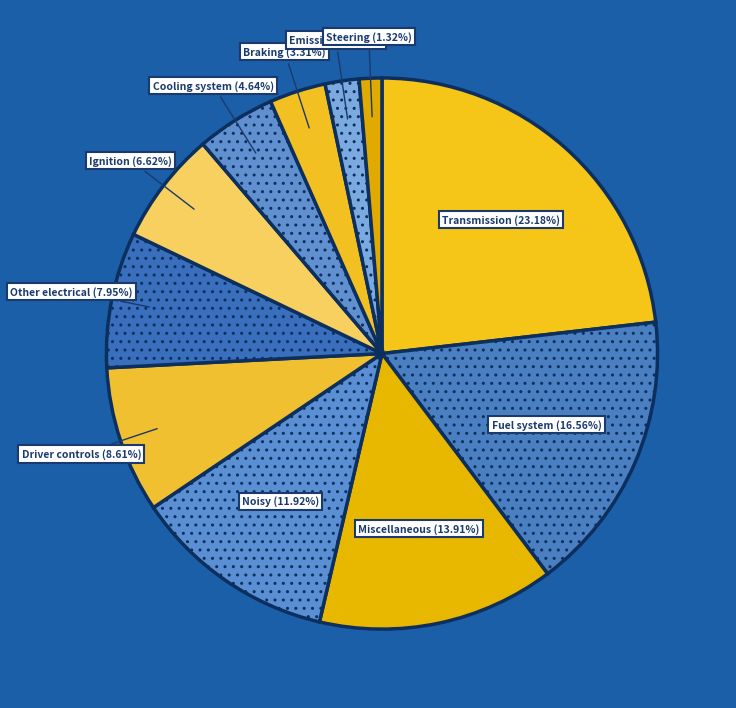

What portion of the pie excludes Noisy?

88.1%